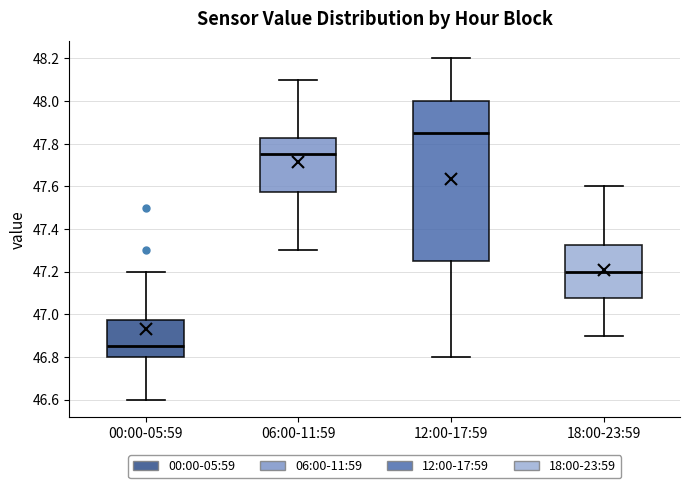

Reading left to right, read every box against the y-axis: the position of its median line, the range the box covers, and the ends of its whiskers. The values are not printed on the chart, so give them approximately, as read against the axis.

00:00-05:59: median 46.86, box 46.80 to 46.98, whiskers 46.60 to 47.20
06:00-11:59: median 47.76, box 47.58 to 47.82, whiskers 47.30 to 48.10
12:00-17:59: median 47.86, box 47.26 to 48.00, whiskers 46.80 to 48.20
18:00-23:59: median 47.20, box 47.08 to 47.32, whiskers 46.90 to 47.60